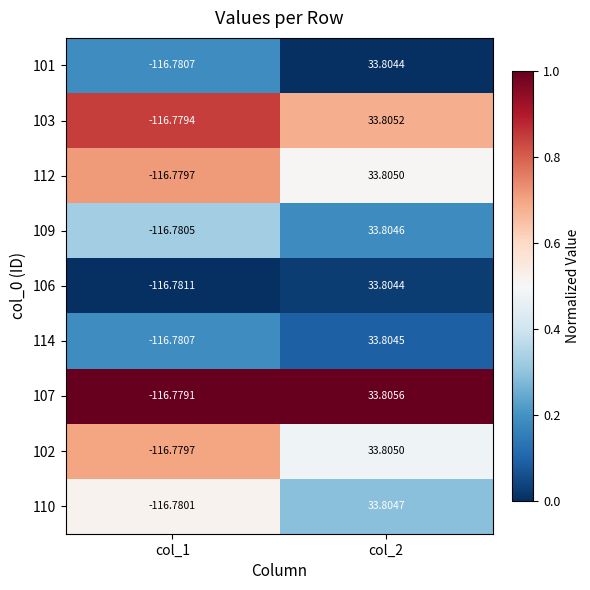

Count the number of categories in the chart.

2